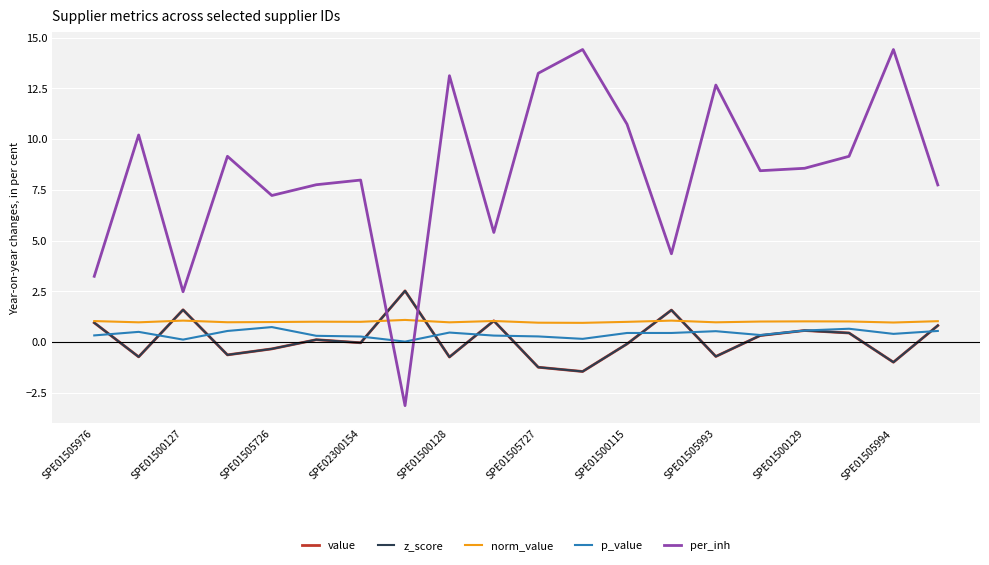

How many interior local peaks does the value series have?

6